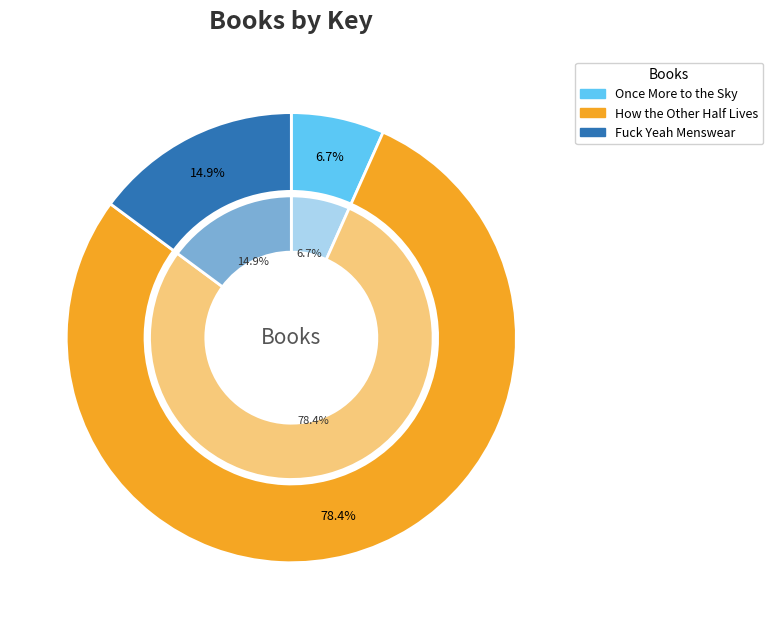

True or false: Once More to the Sky accounts for 15% of the total.

False